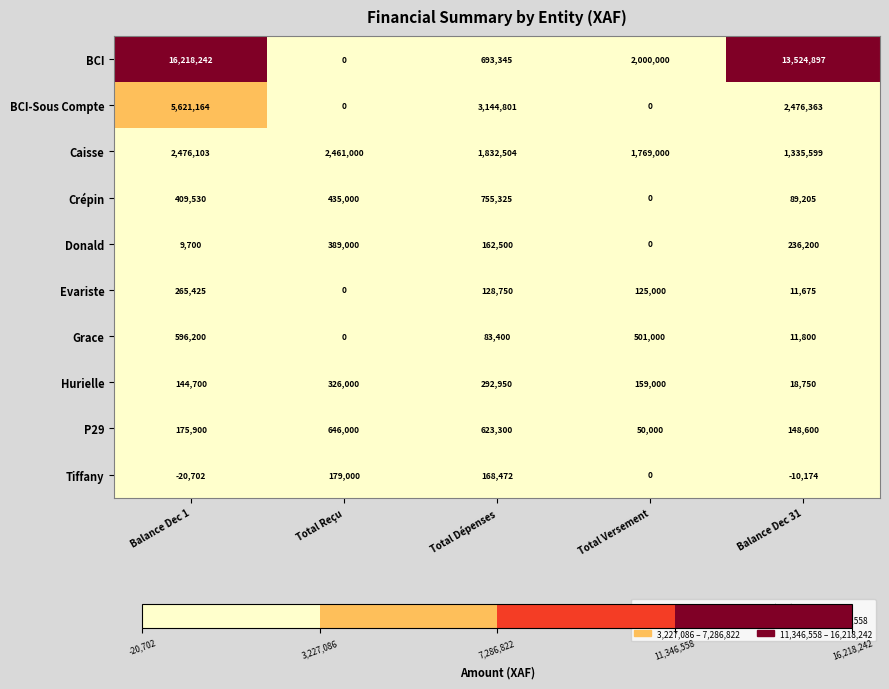

List the labels in order of Hurielle value, largest first.

Total Reçu, Total Dépenses, Total Versement, Balance Dec 1, Balance Dec 31